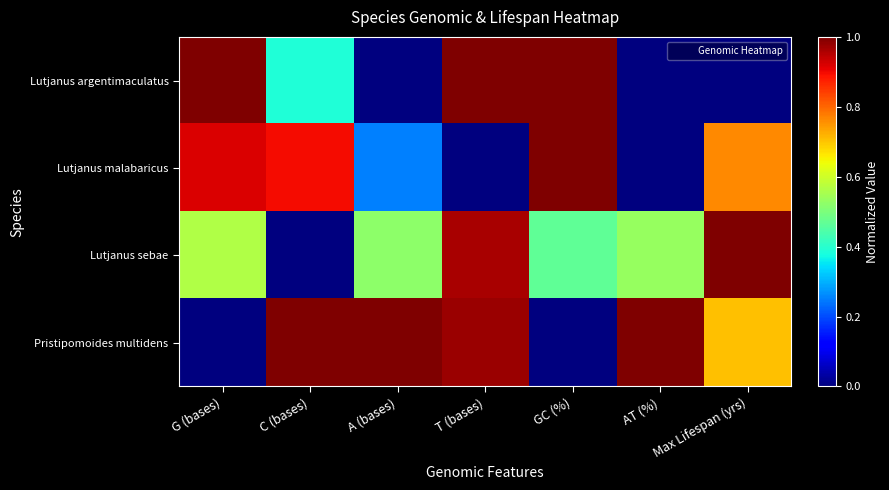

At AT (%), list the series in order from largest to smallest.

Pristipomoides multidens, Lutjanus sebae, Lutjanus argentimaculatus, Lutjanus malabaricus